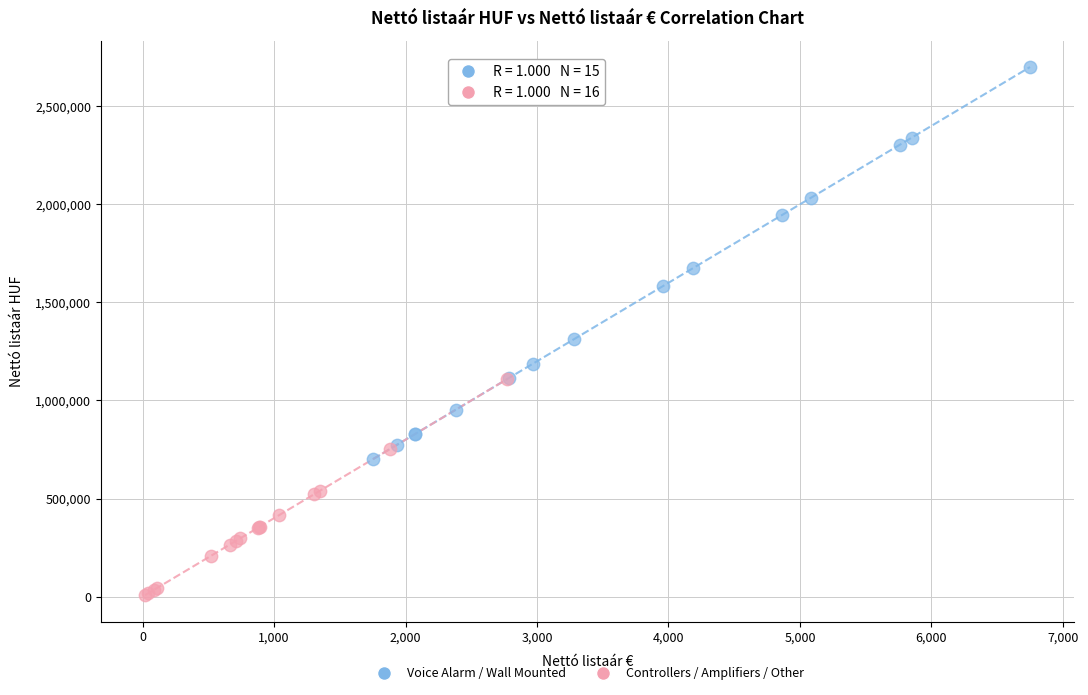

Which series reaches the minimum Y coordinate?

Controllers / Amplifiers / Other